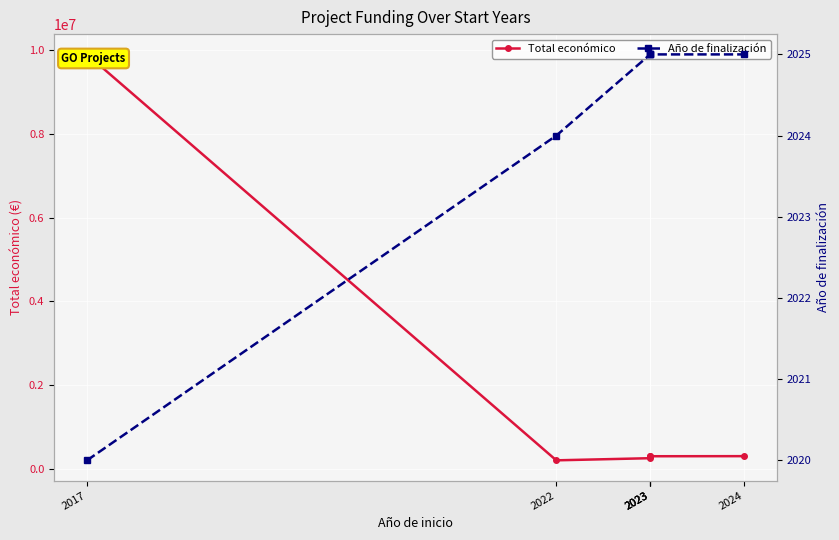

At which label is Año de finalización closest to 2022?

2017